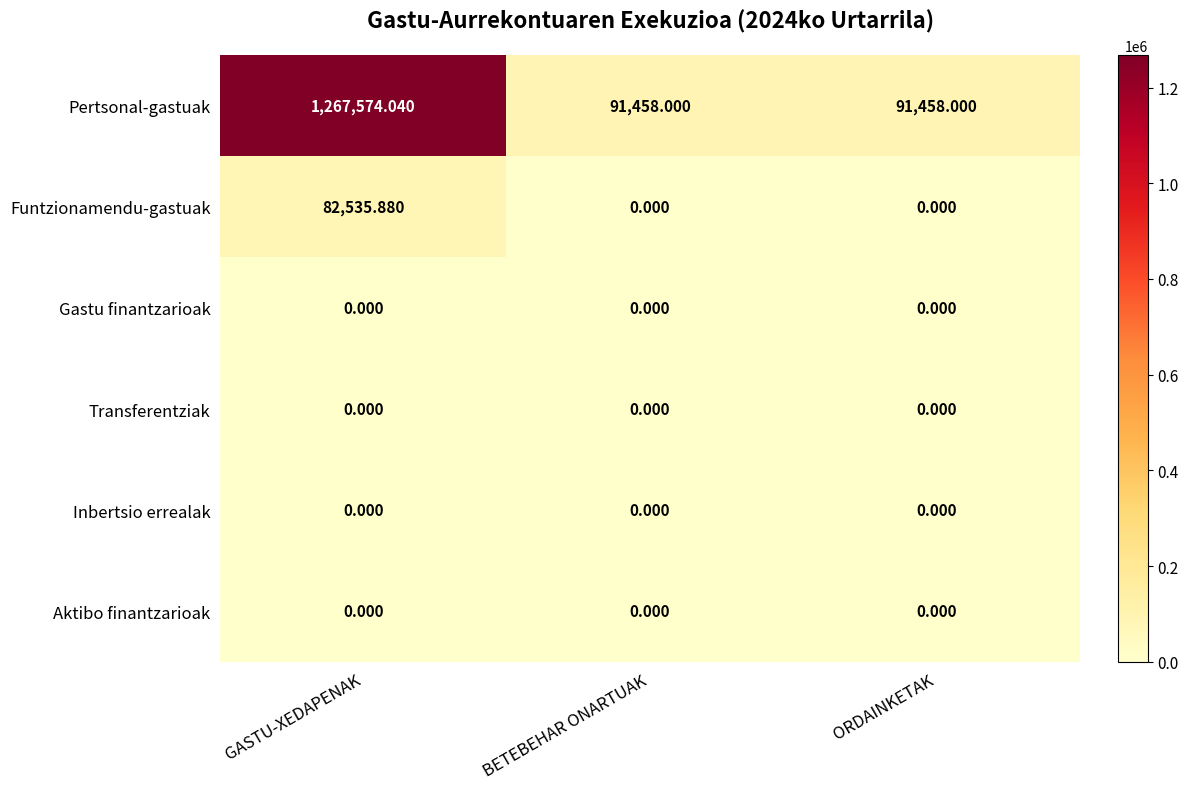

Which series has the largest total across all categories?

Pertsonal-gastuak